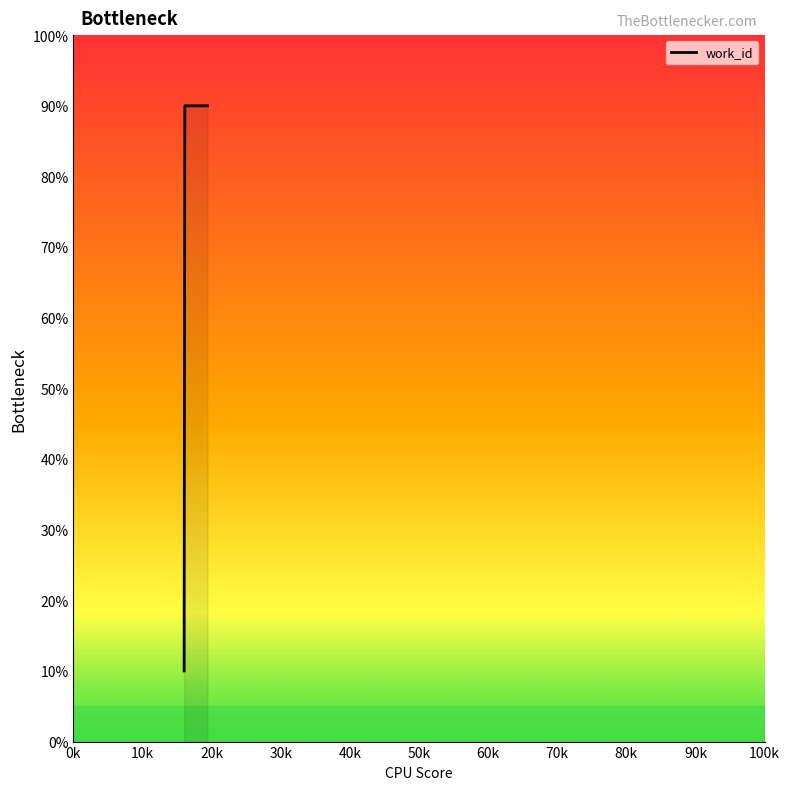

What is the greatest value displayed?

90.0